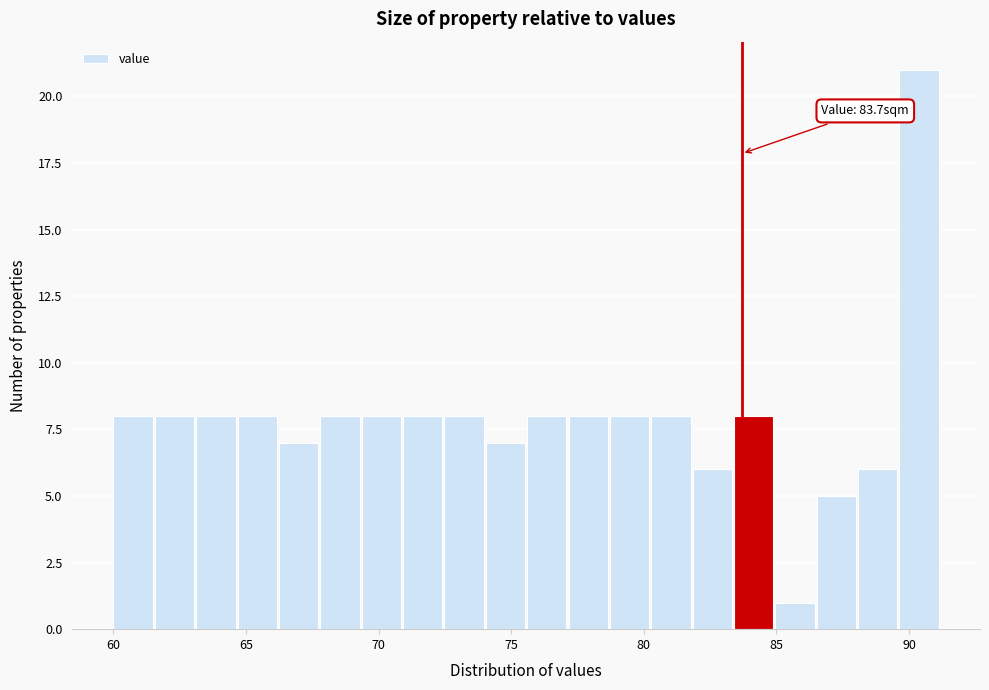

Around what value on the x-axis is the tallest bar? Give the approximate position of its centre, as read against the axis.

90.5